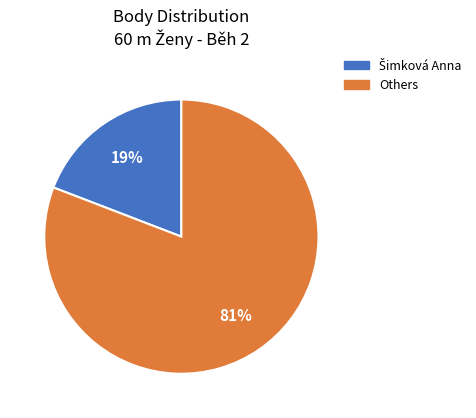

Is there a majority slice in this chart?

Yes